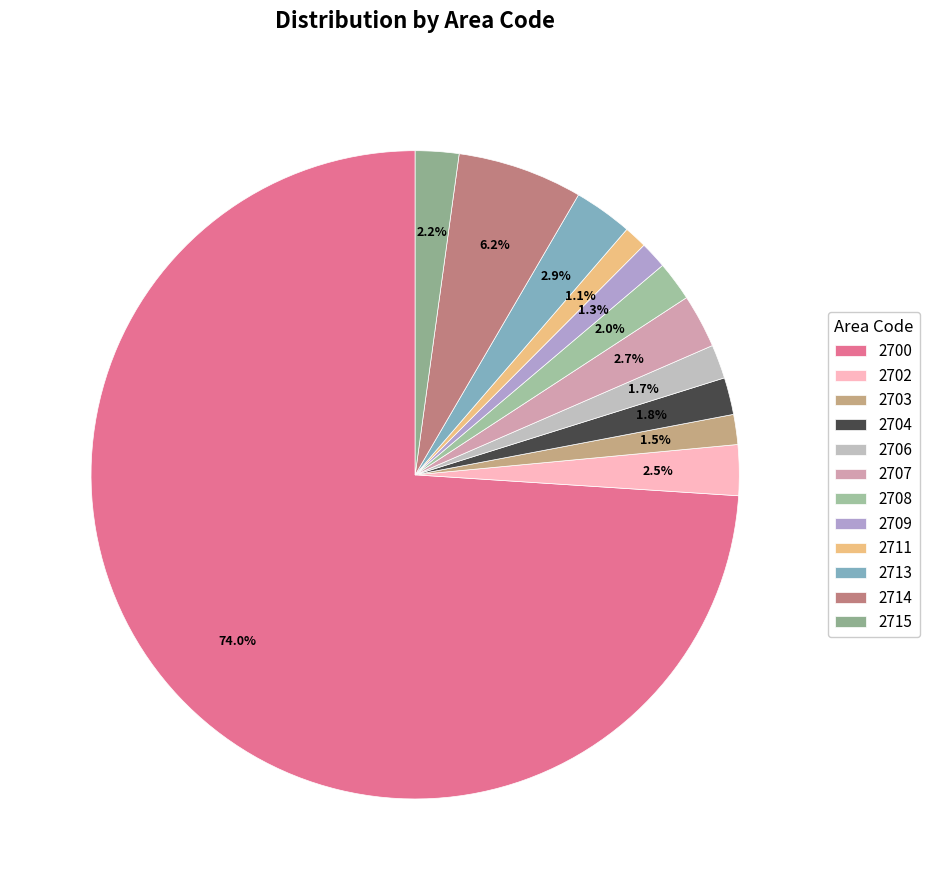

Which slice is the largest?

2700